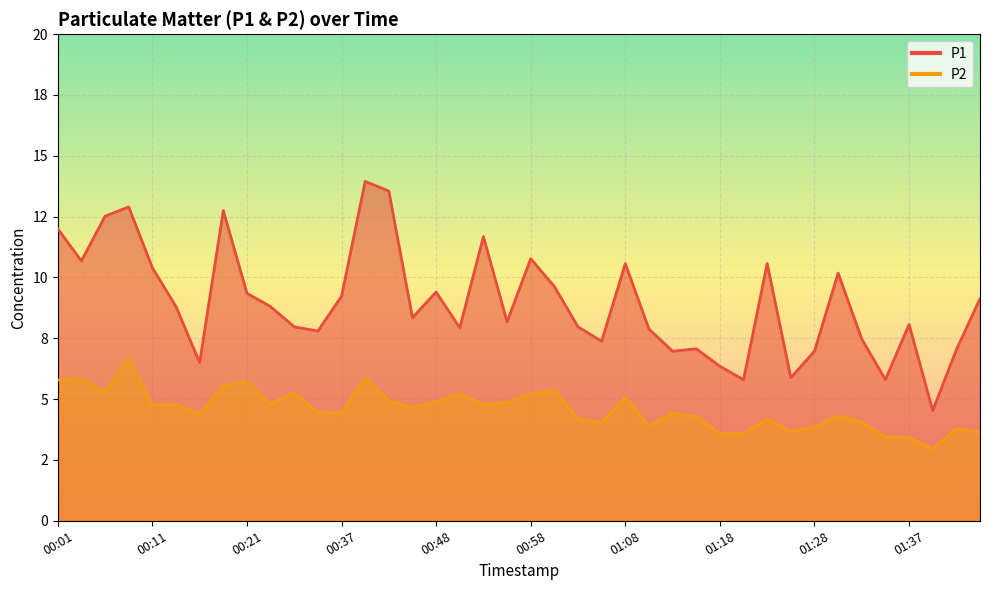

Where does the P2 series first go above 4?

00:01